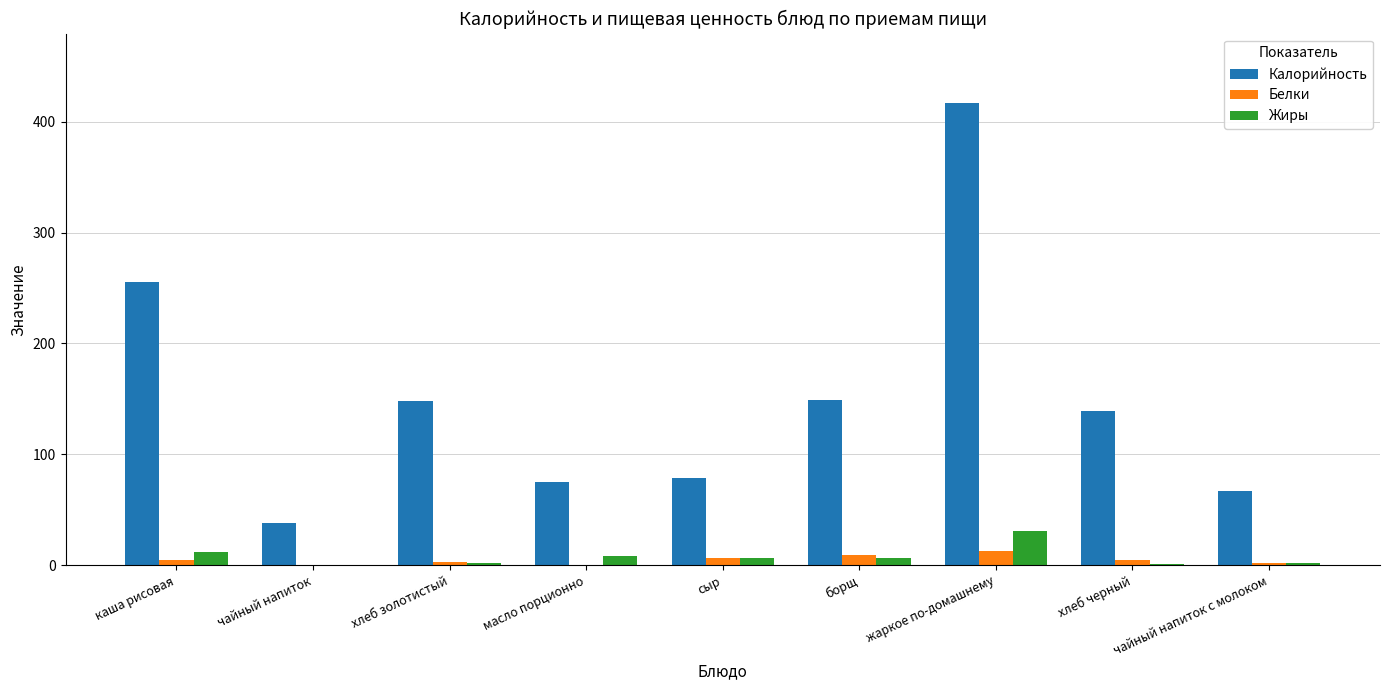

Which series has the widest spread of values?

Калорийность